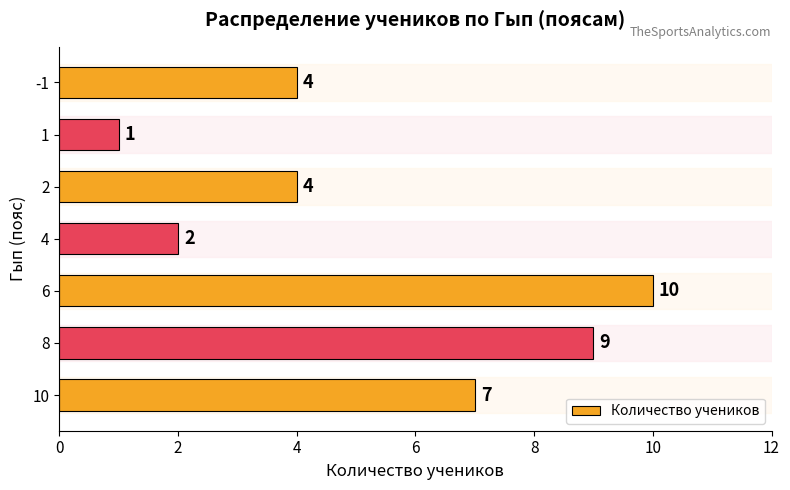

Reading bottom to top, transcribe all the data shown in this chart.

7	9	10	2	4	1	4